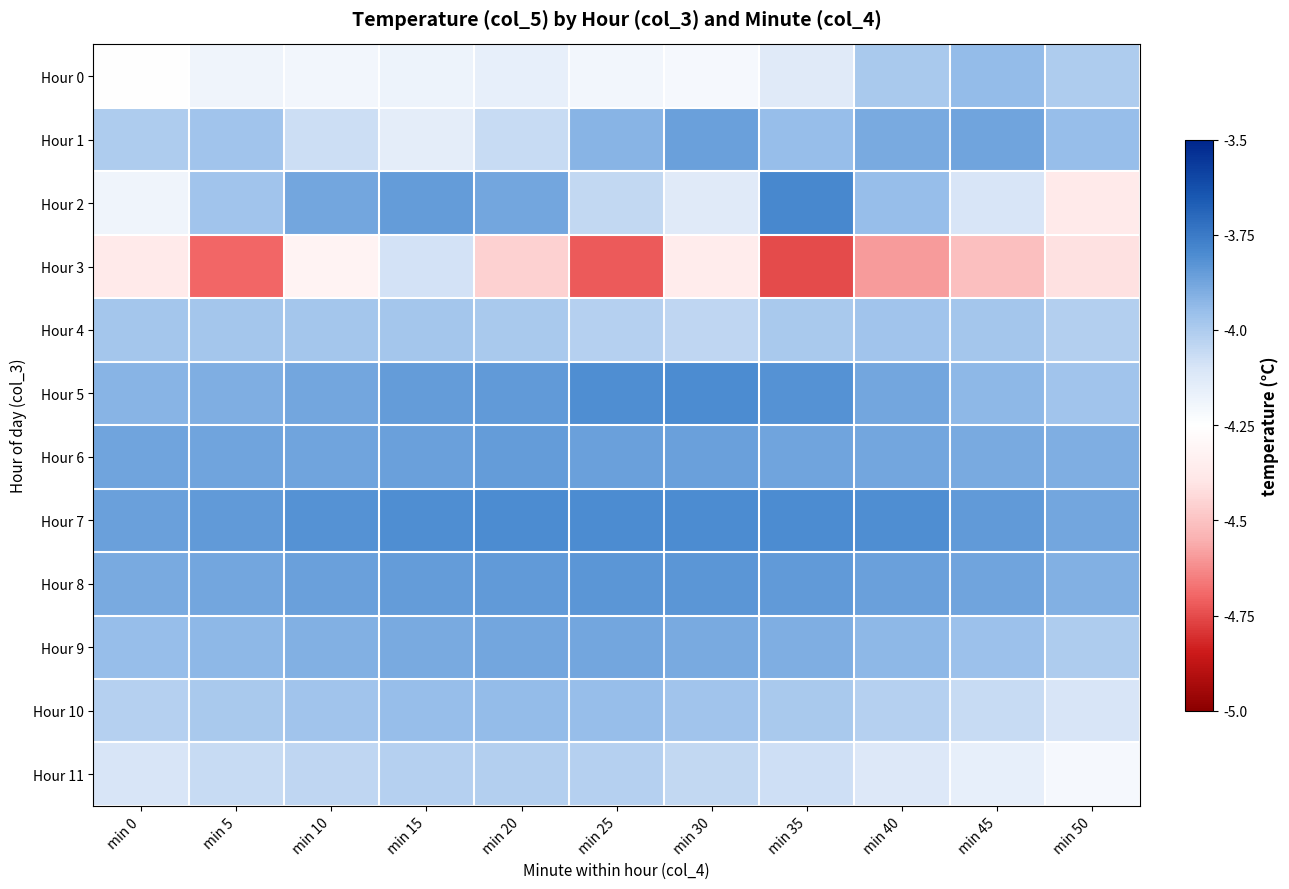

At which category does the chart reach its minimum across all series?

min 35